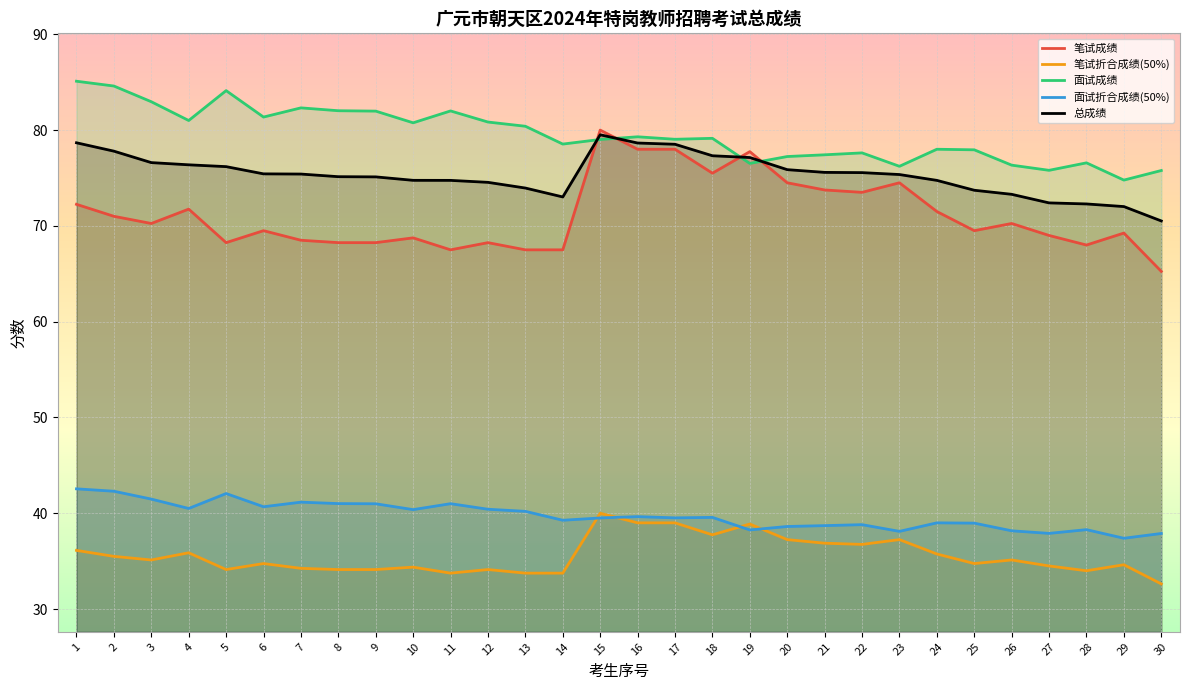

The 面试折合成绩(50%) series shows 62.8 at 1. True or false?

False